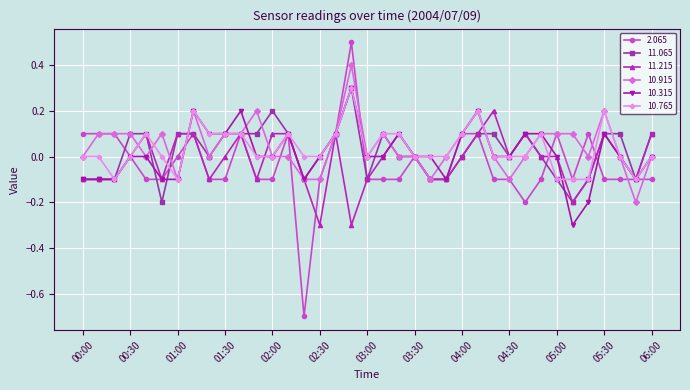

What is the maximum value shown in the chart?

0.5